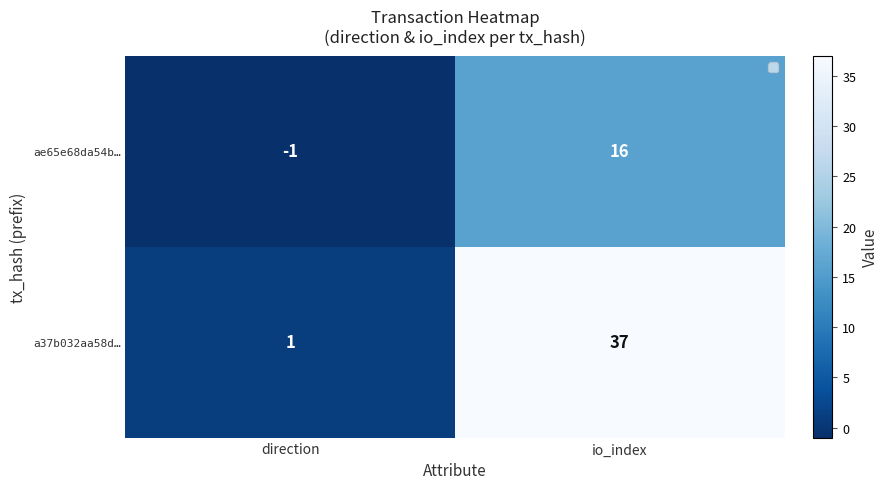

Which series has the largest total across all categories?

a37b032aa58d…